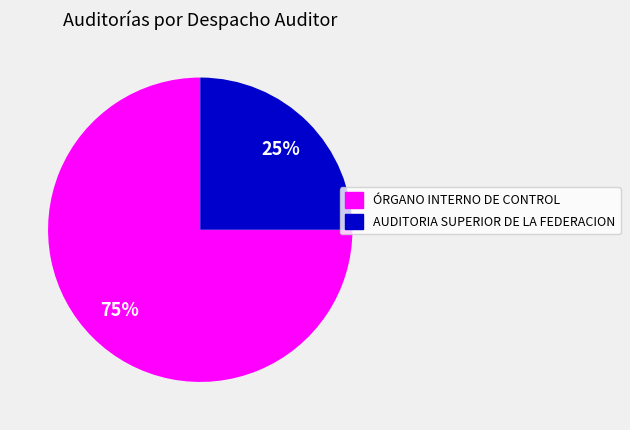

To the nearest percent, what is the difference between the largest and smallest slice percentages?

50%